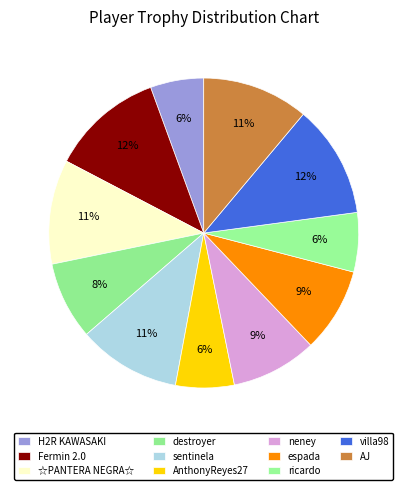

Is there any slice that represents more than half of the pie?

No